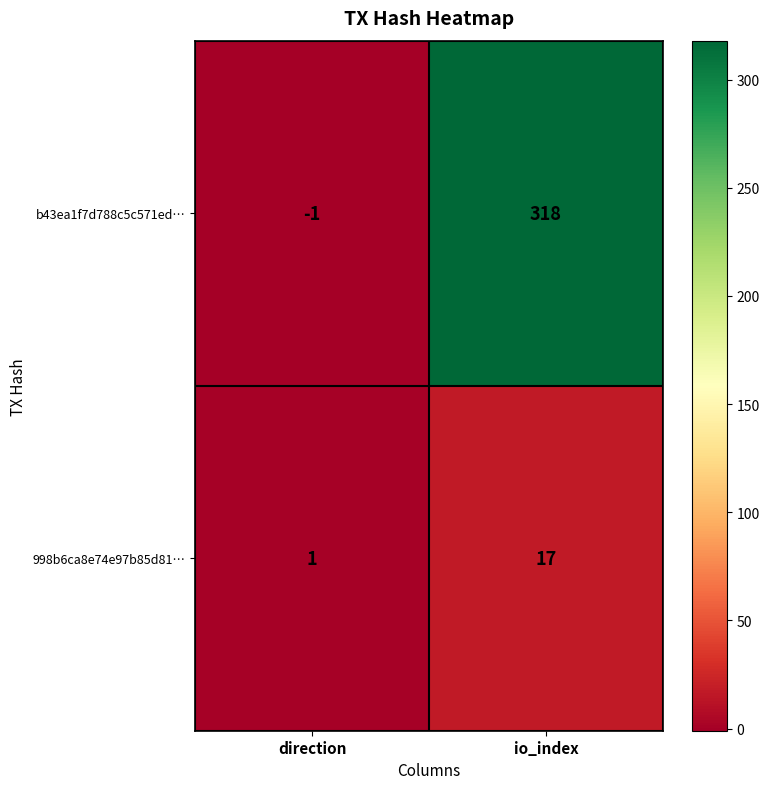

What is the maximum value shown in the chart?

318